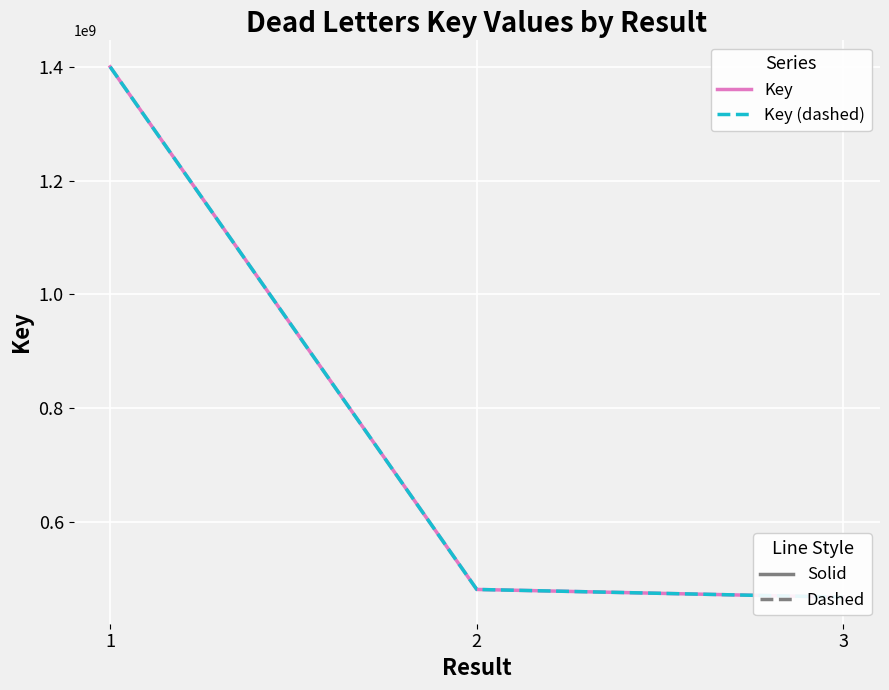

Is it true that Key (dashed) equals 630250941 at 3?

False